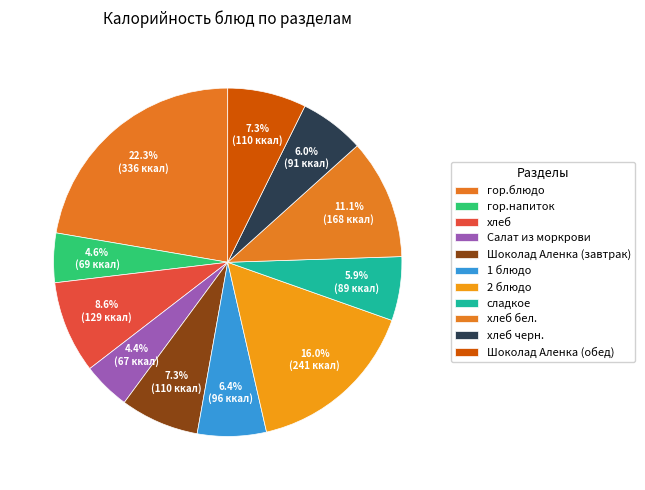

Count the number of slices in the pie.

11